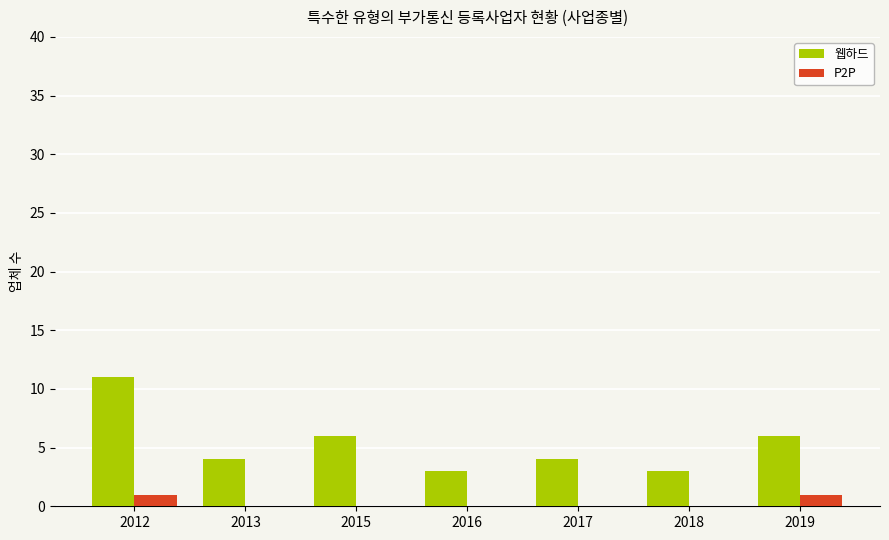

Which series changed the most between 2016 and 2019?

웹하드